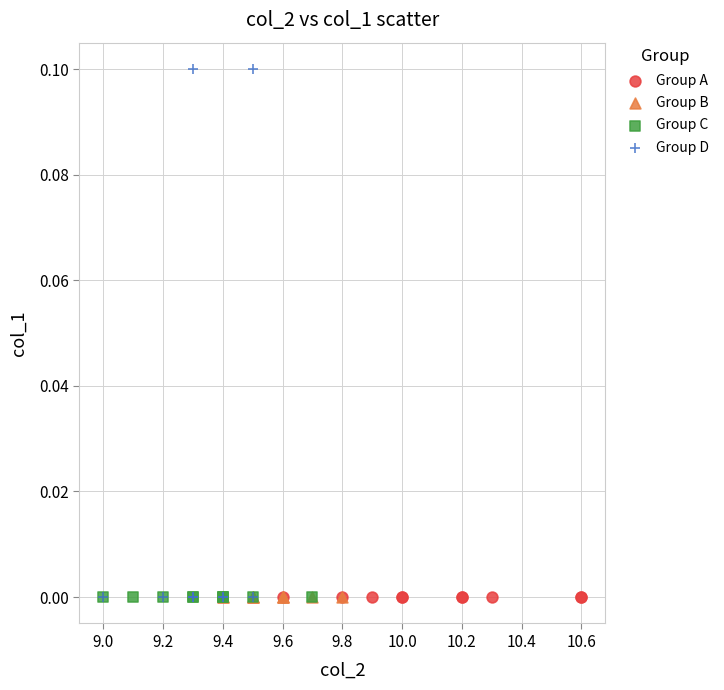

Which series reaches the maximum Y coordinate?

Group D